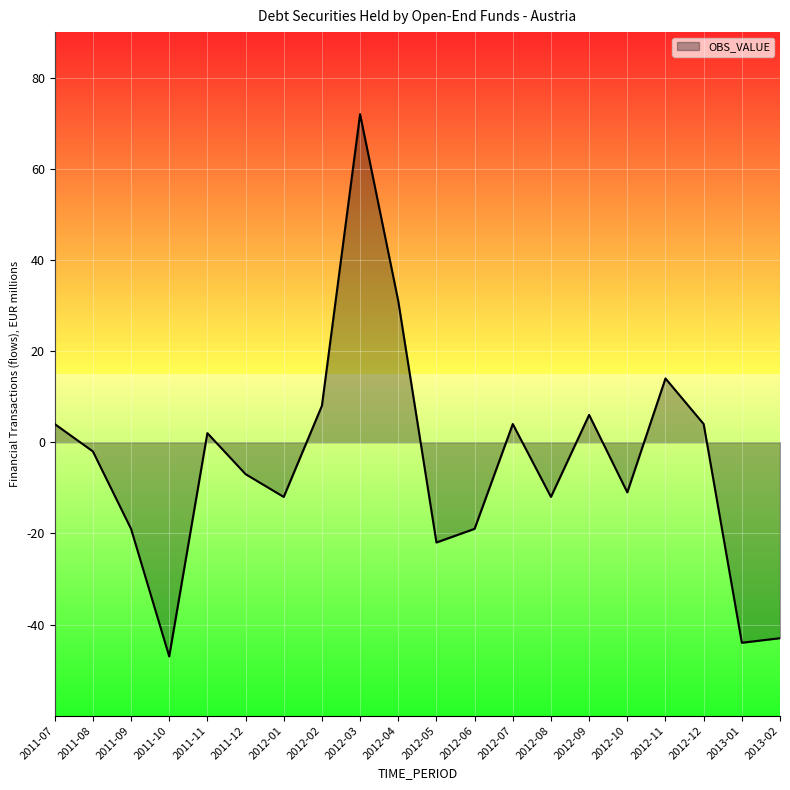

What is the change in value from 2011-09 to 2013-02?

-24